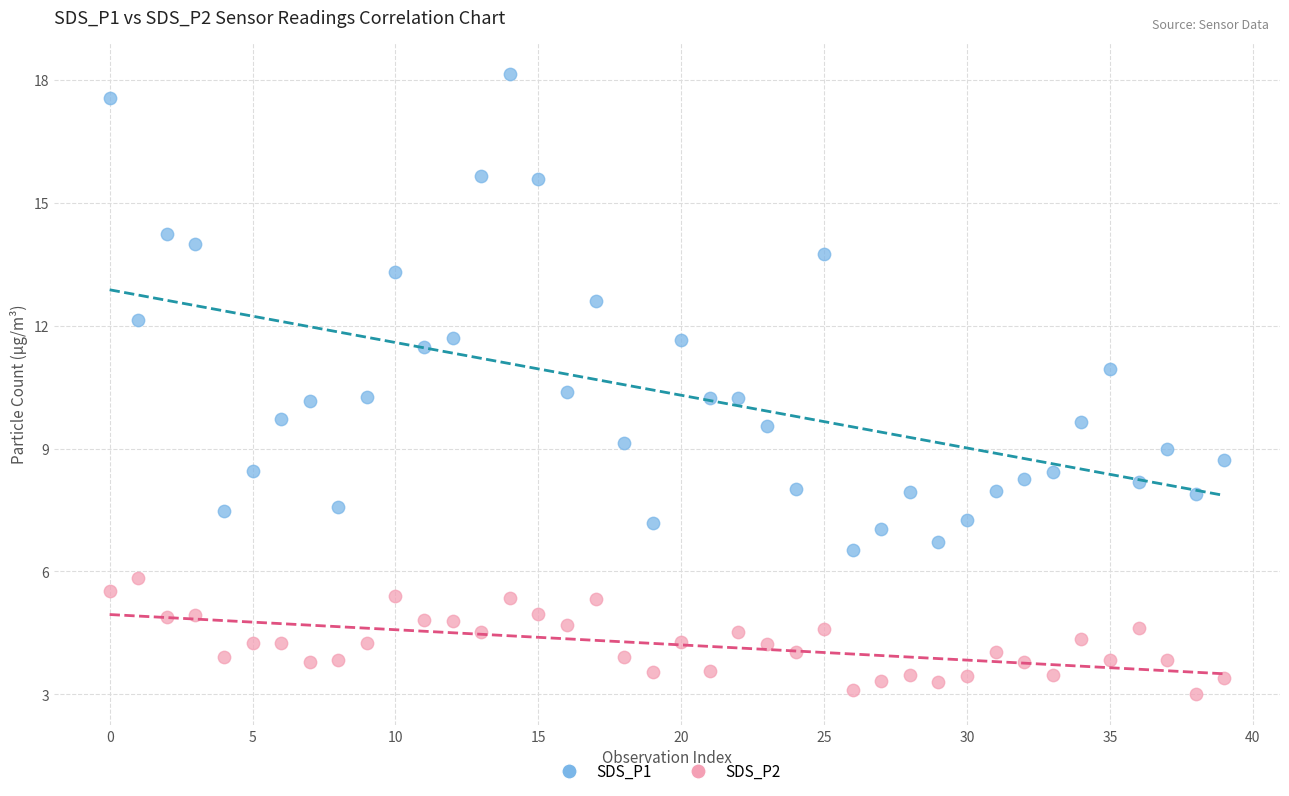

Which series contains the lowest Y value?

SDS_P2